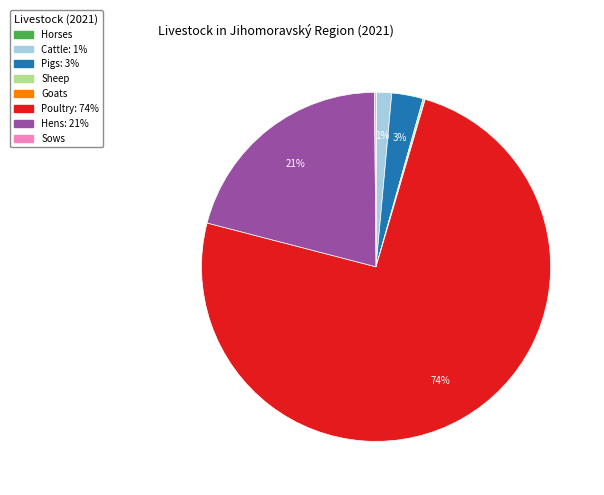

Which category accounts for the majority?

Poultry